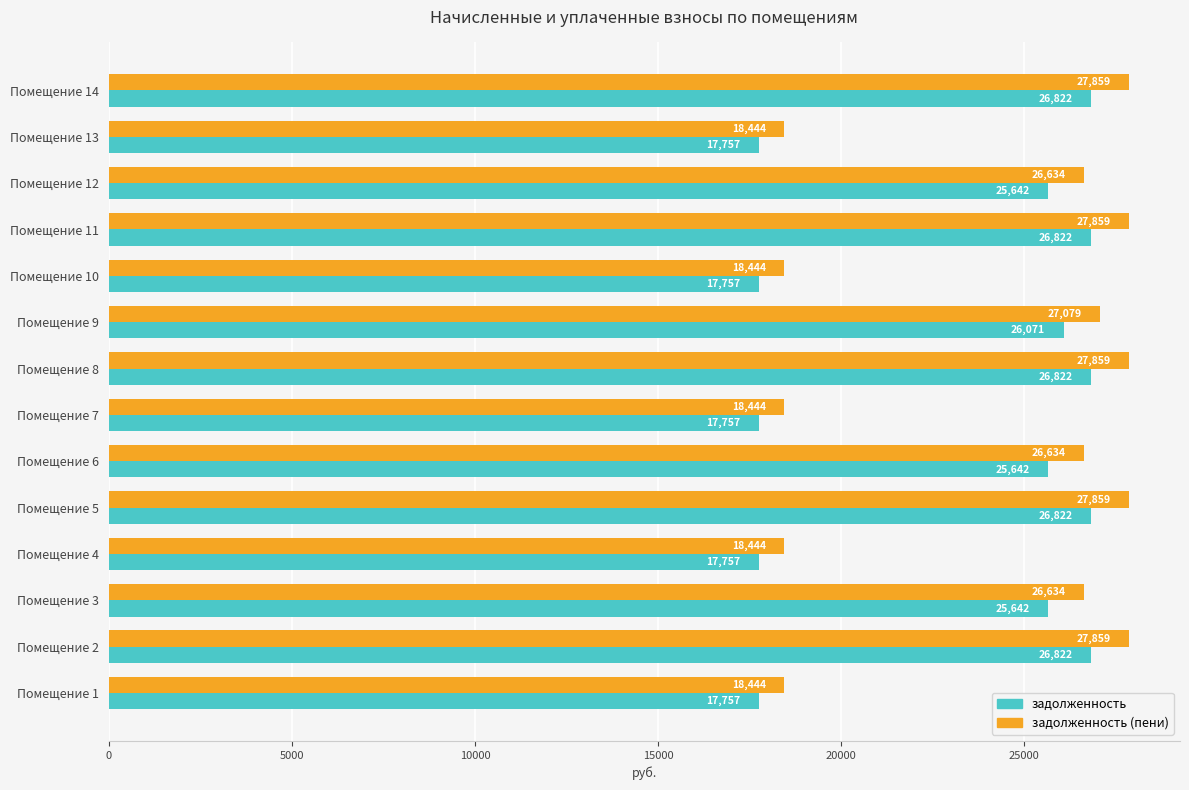

What value does the задолженность series have at Помещение 11?

26821.9